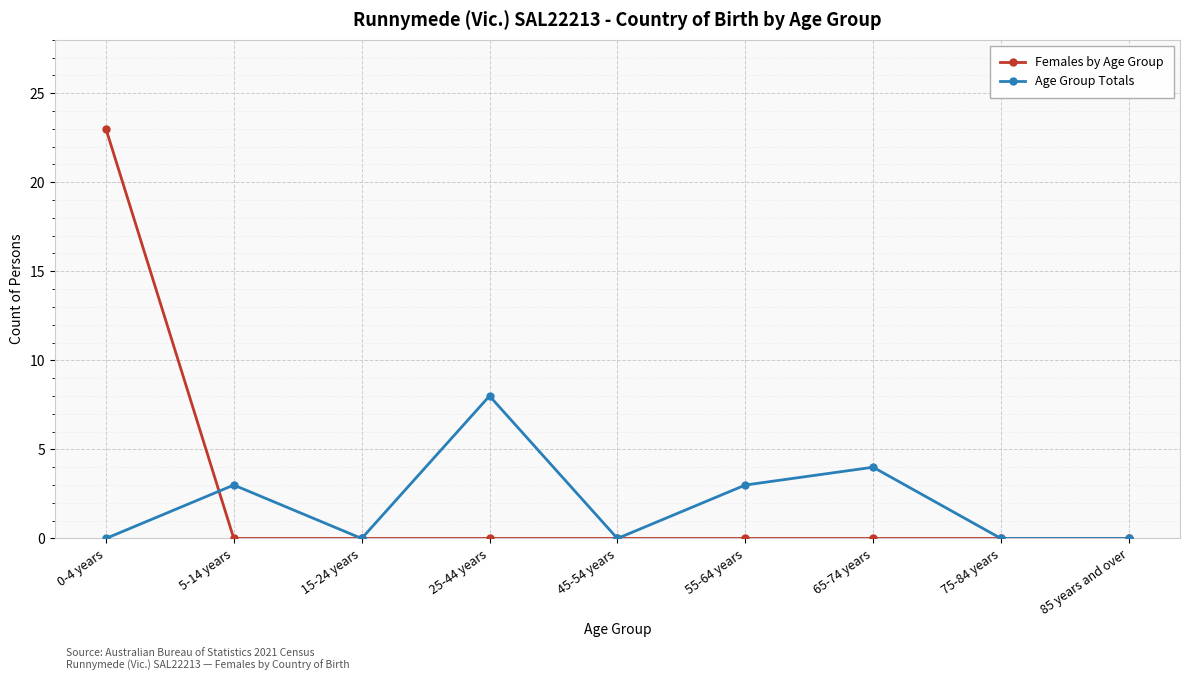

At which category is the sum across all series the highest?

0-4 years